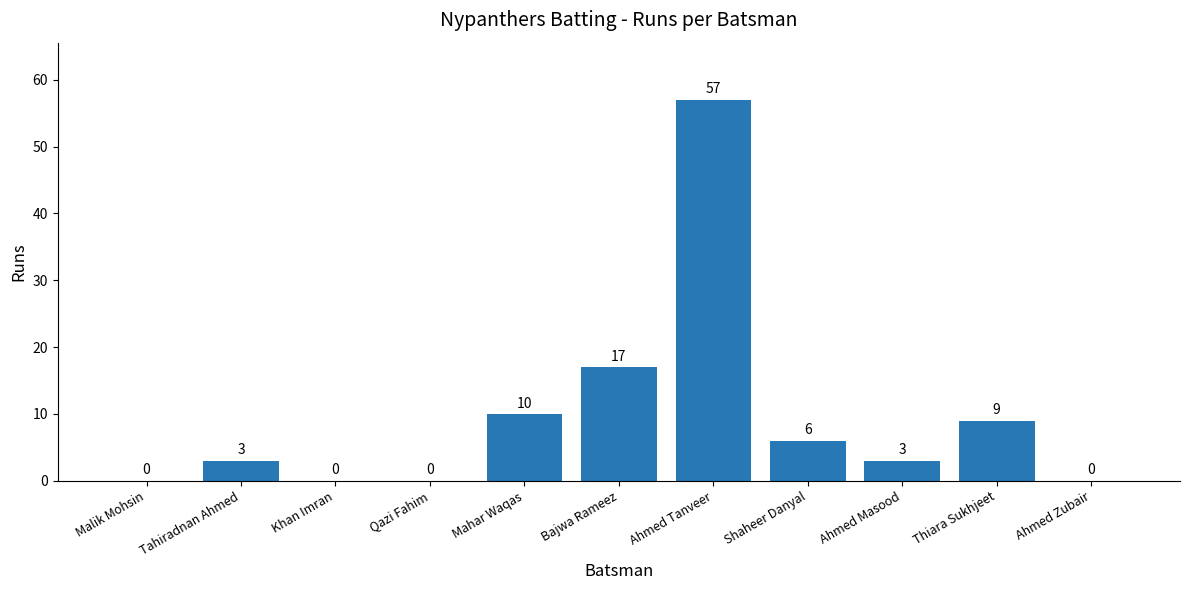

Approximately how many times larger is the value at Tahiradnan Ahmed compared to Ahmed Masood?

1.0